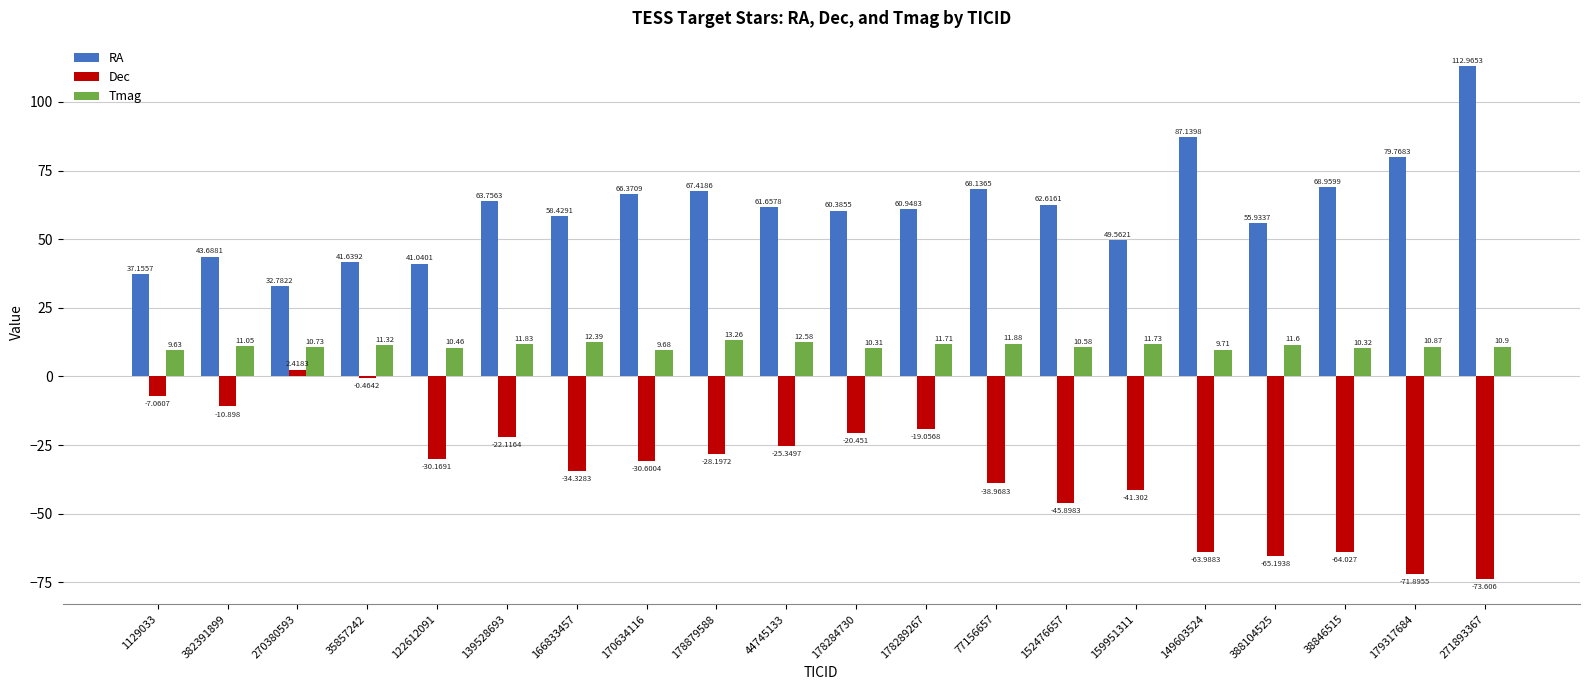

Where is RA nearest to the value 72?

38846515